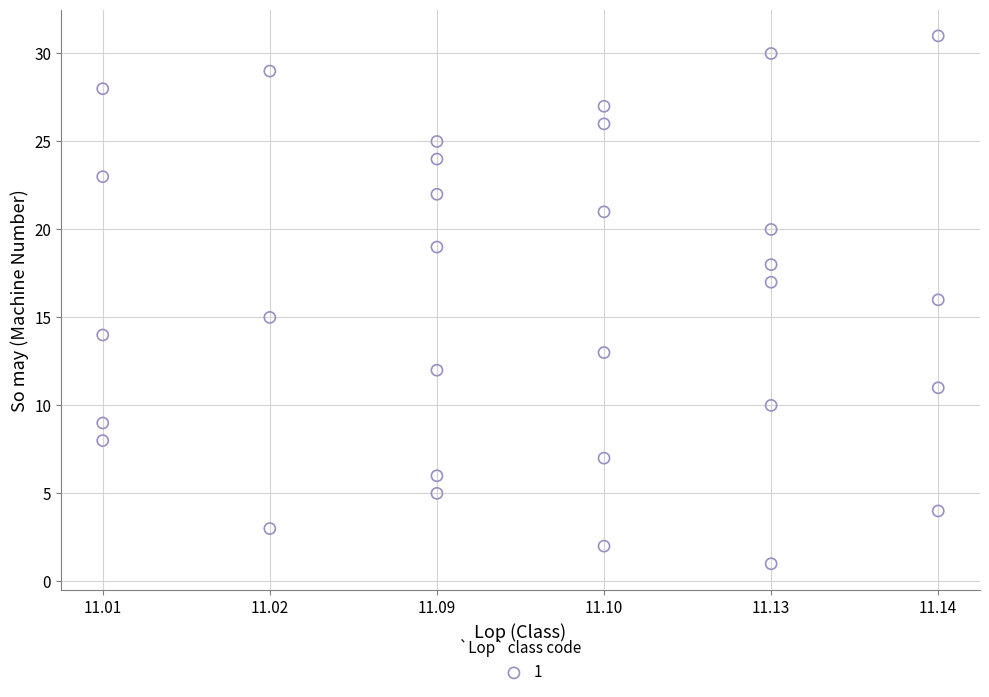

What is the range of X values (max minus min)?

5